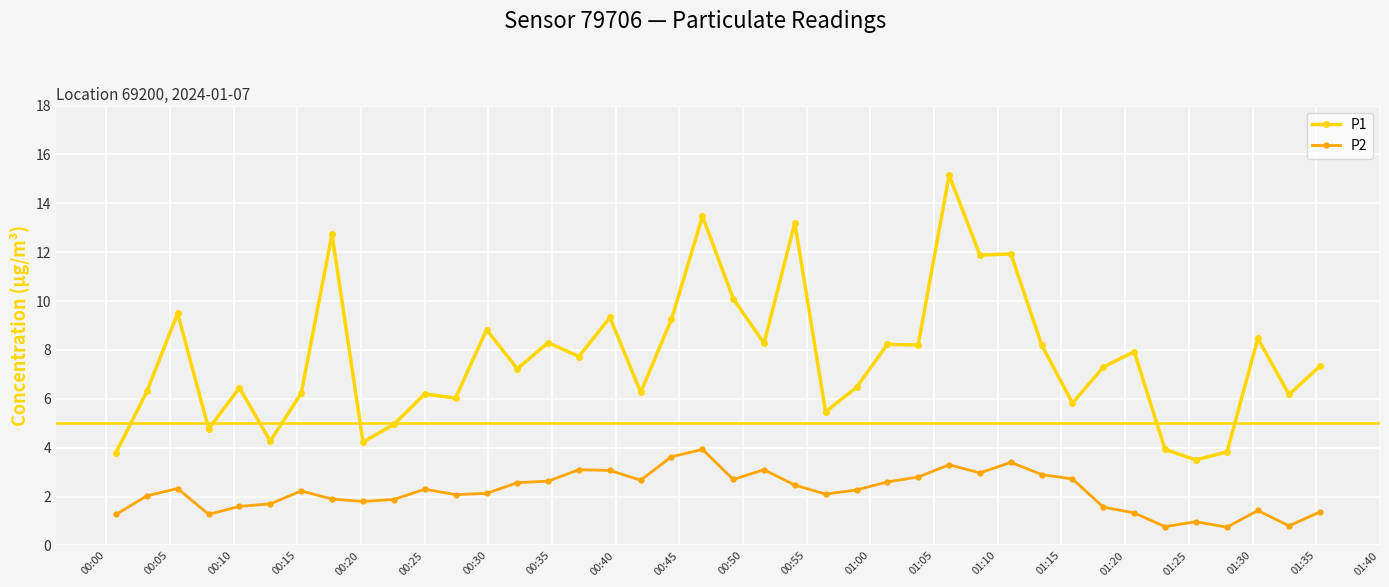

List the series in order of their overall mean, highest first.

P1, P2